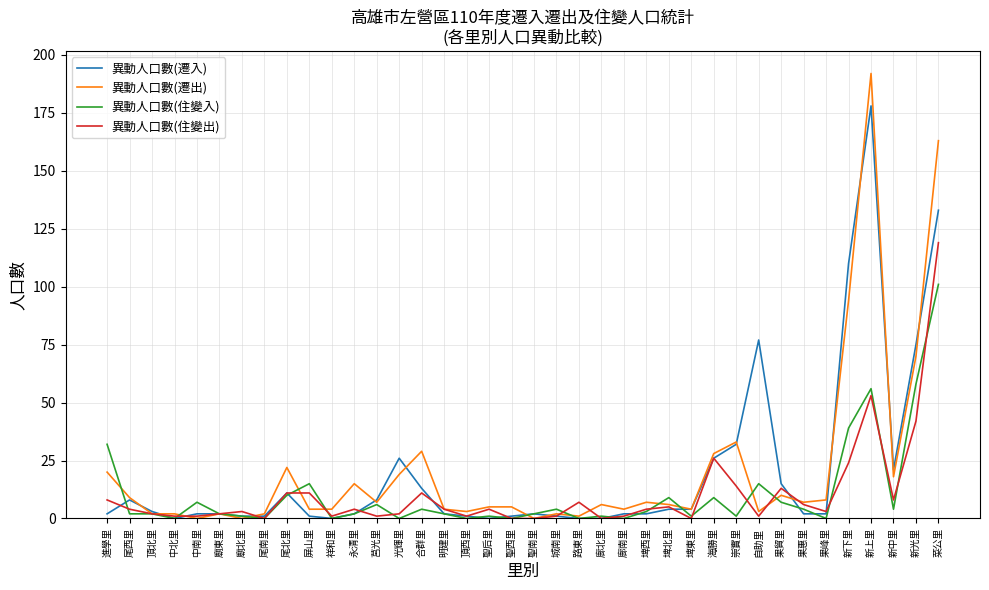

At 新下里, list the series in order from largest to smallest.

異動人口數(遷入), 異動人口數(遷出), 異動人口數(住變入), 異動人口數(住變出)